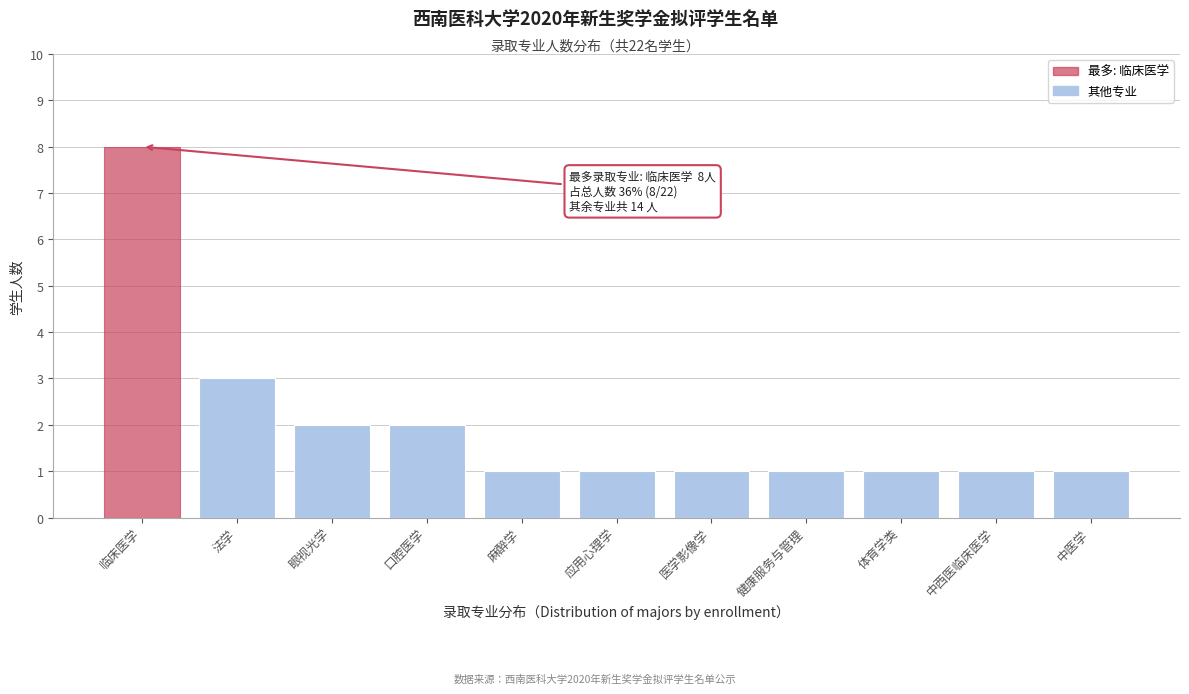

Reading right to left, list all the values displayed in this chart.

中医学=1	中西医临床医学=1	体育学类=1	健康服务与管理=1	医学影像学=1	应用心理学=1	麻醉学=1	口腔医学=2	眼视光学=2	法学=3	临床医学=8